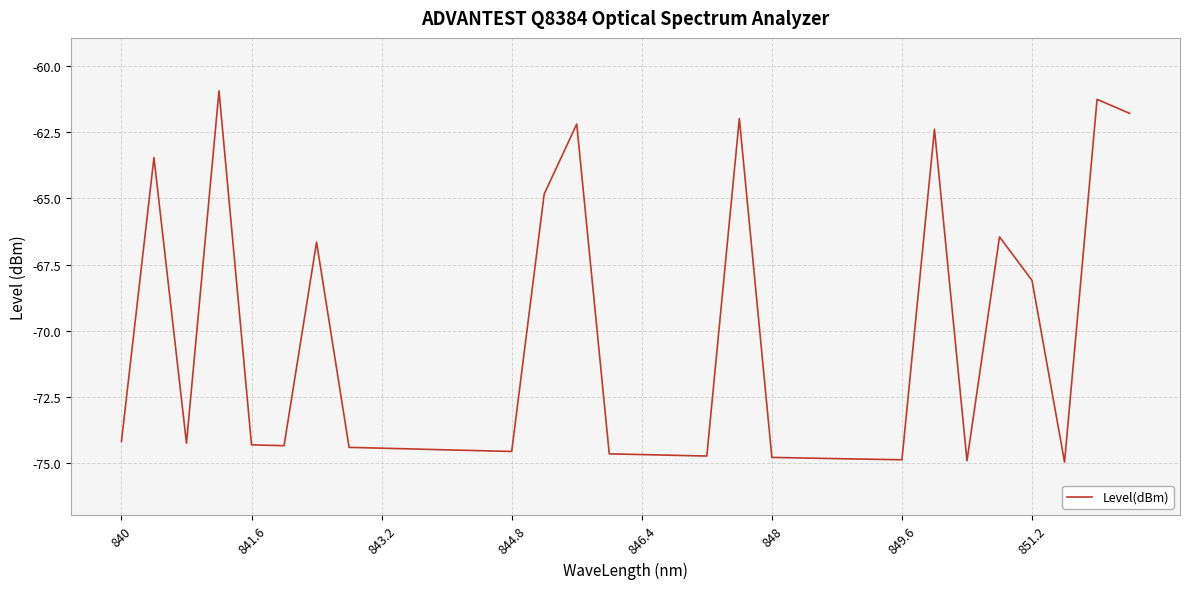

What is the difference between the maximum and minimum values?

14.0